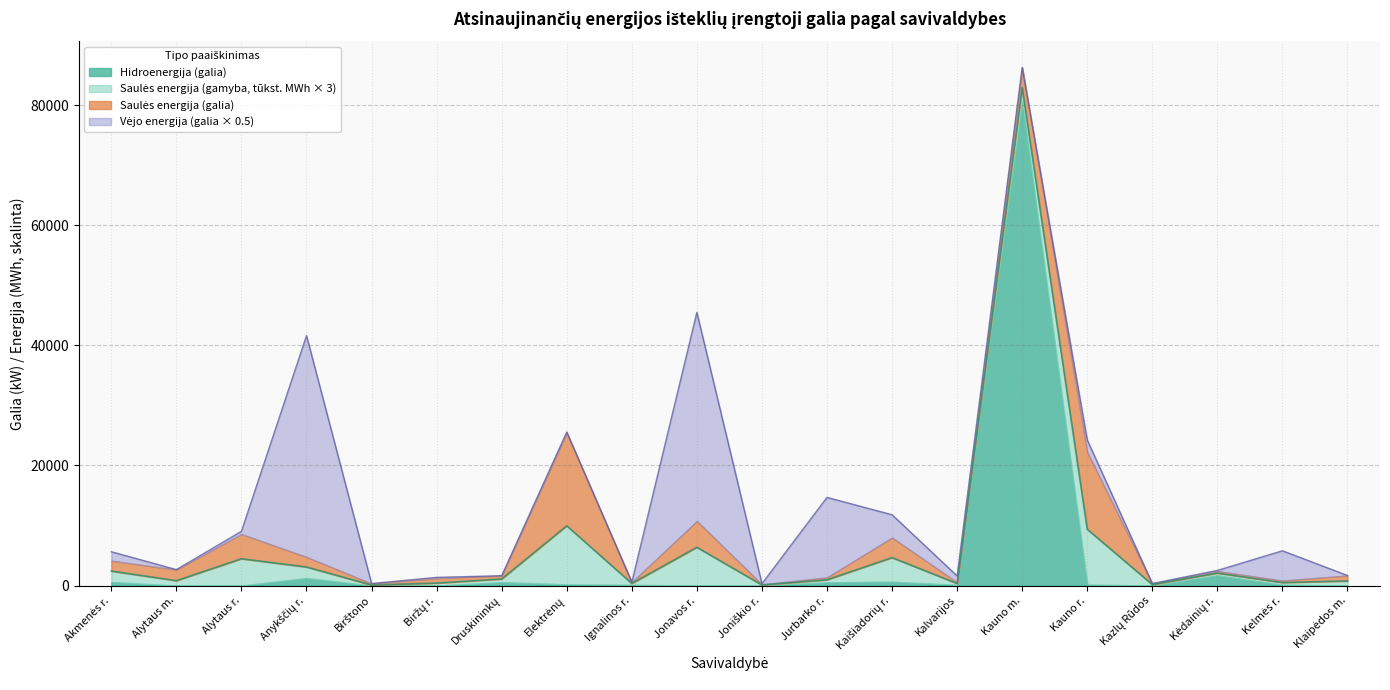

True or false: Saulės energija (galia) has more than 2 points higher than both neighbors.

True